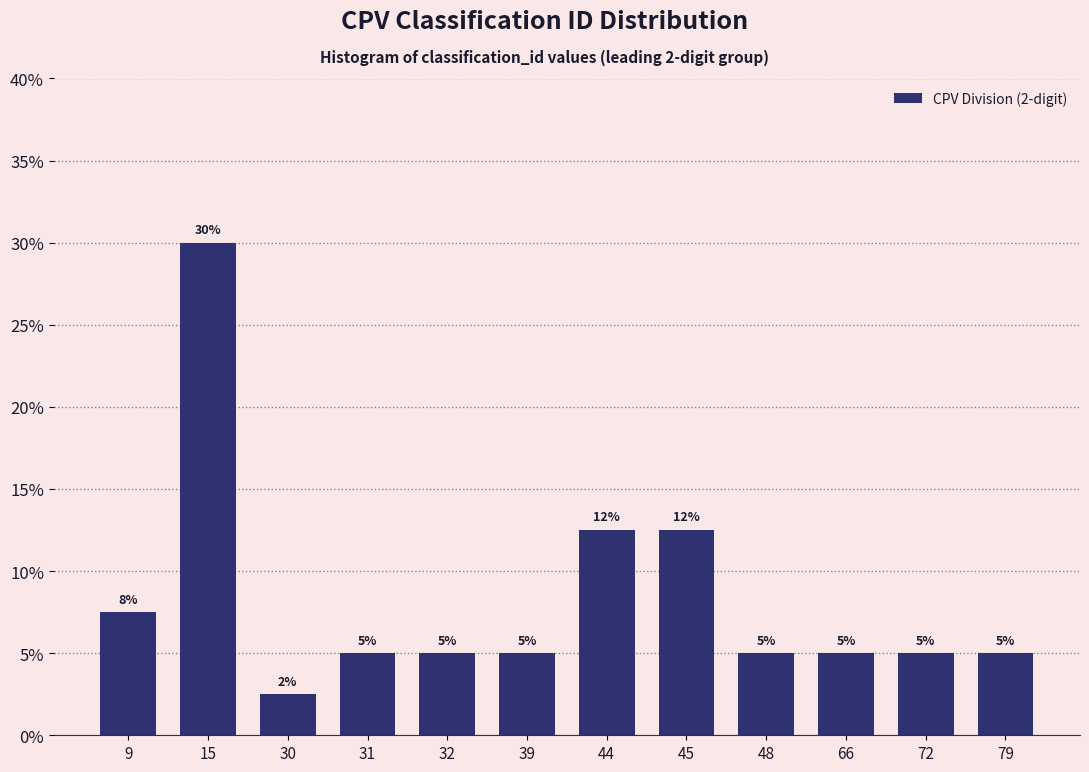

What is the value of the 11th bar from the left?

5.0